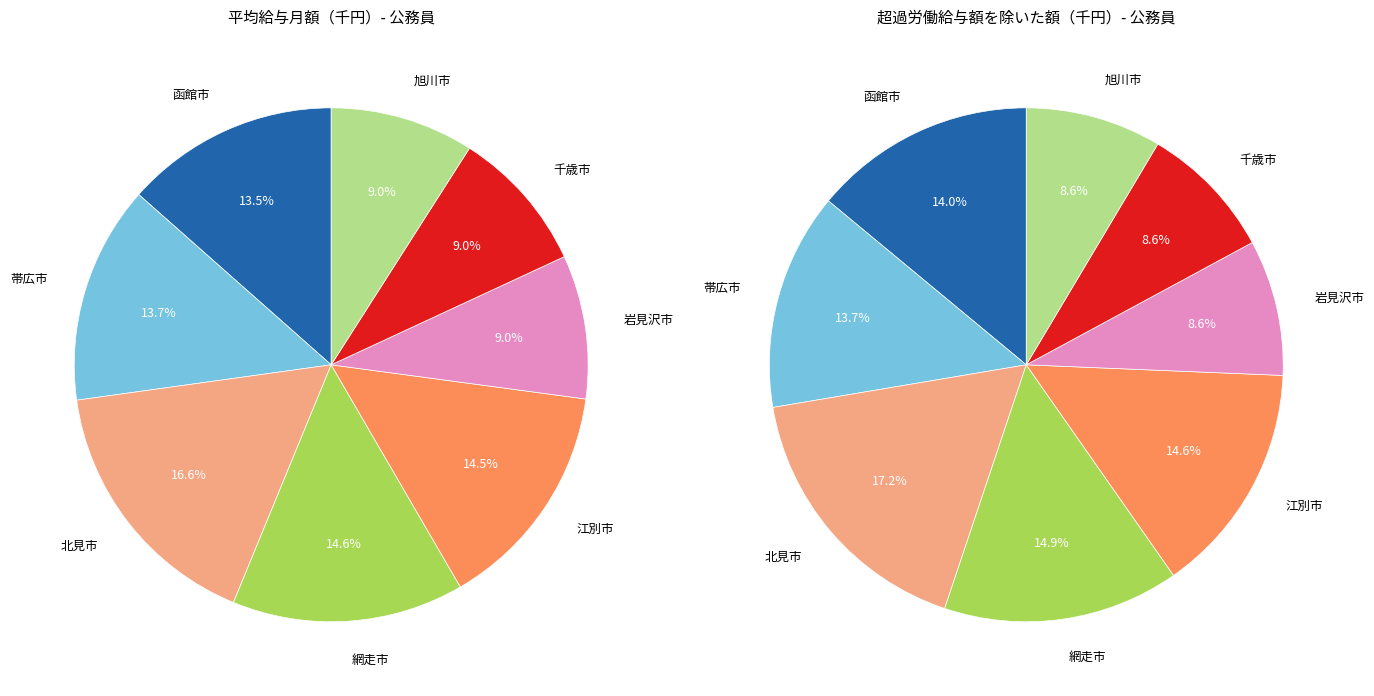

What portion of the pie excludes 2?

88.5%